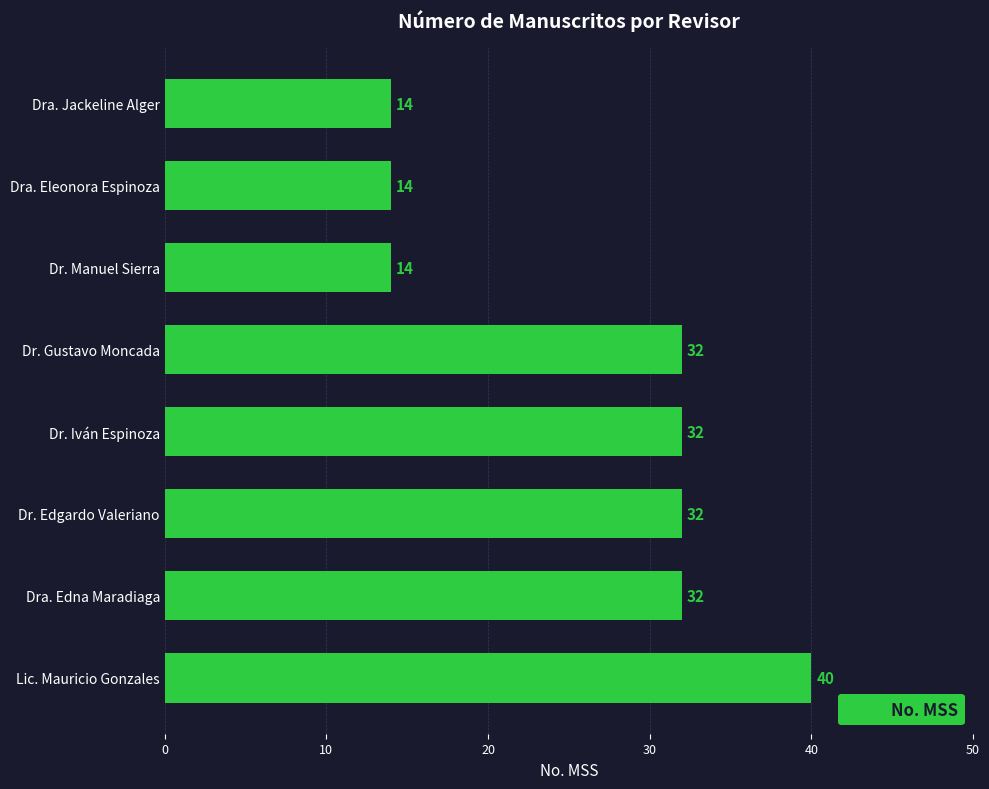

What is the change in value from Dr. Iván Espinoza to Lic. Mauricio Gonzales?

+8